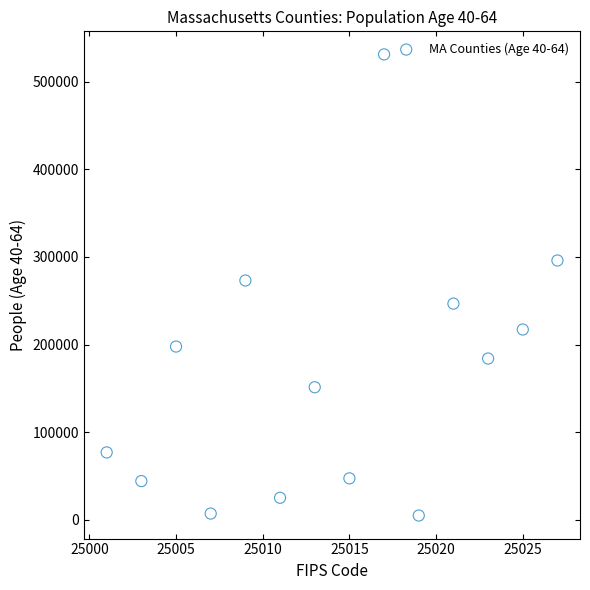

What is the range of Y values (max minus min)?

526097